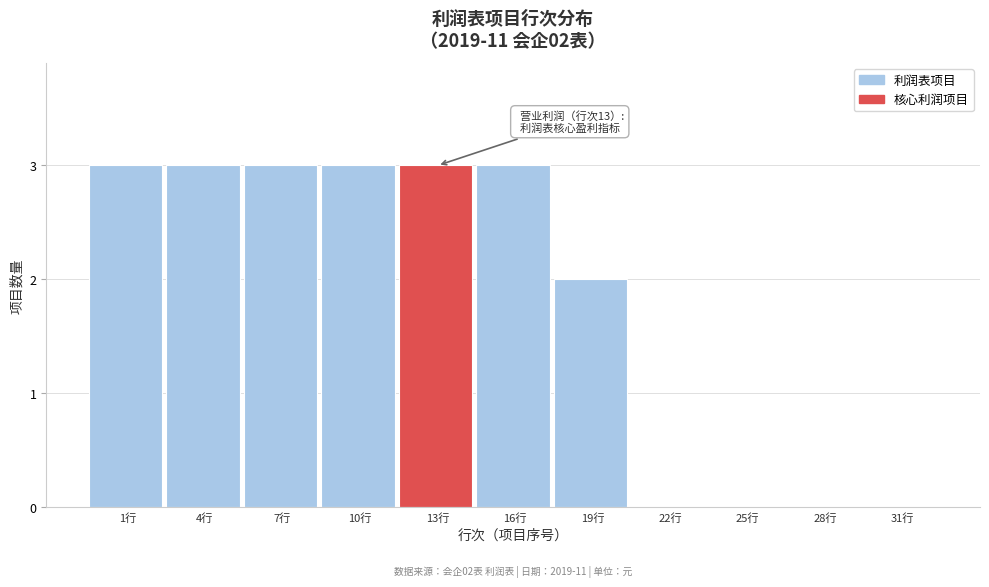

Reading left to right, transcribe all the data shown in this chart.

1行=3	4行=3	7行=3	10行=3	13行=3	16行=3	19行=2	22行=0	25行=0	28行=0	31行=0